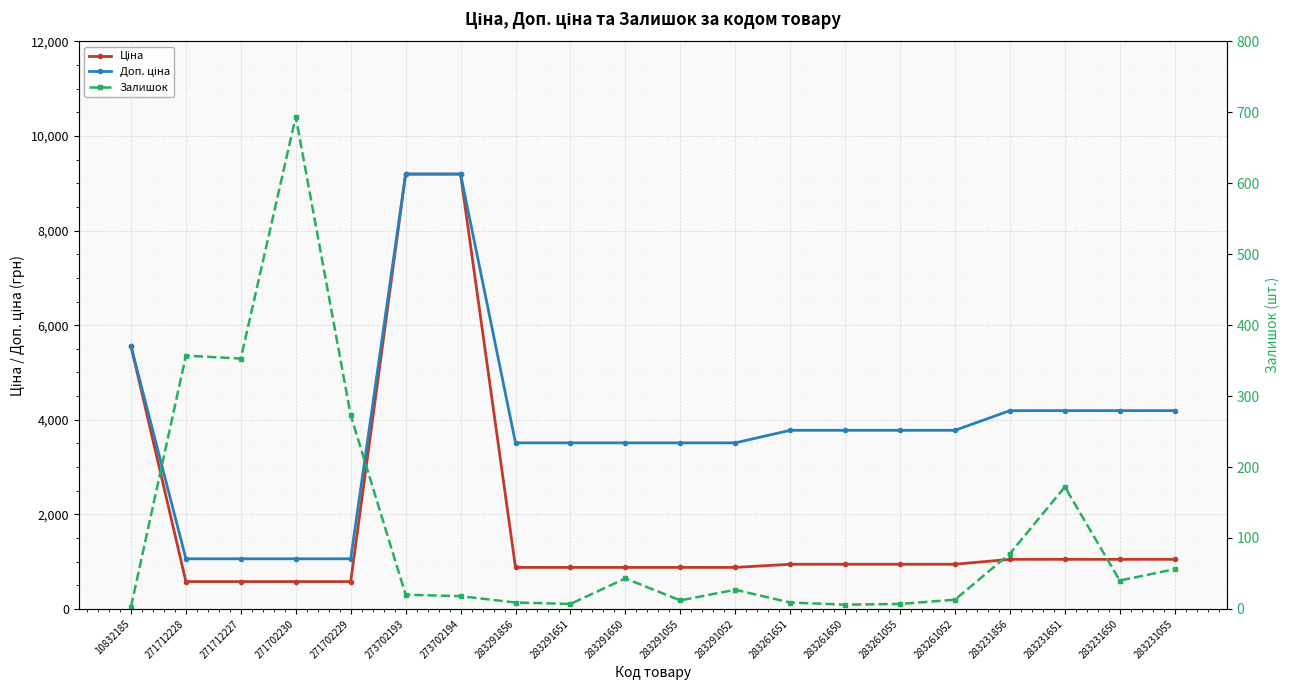

What is the value of the Ціна point at the 13th from the left?

944.2